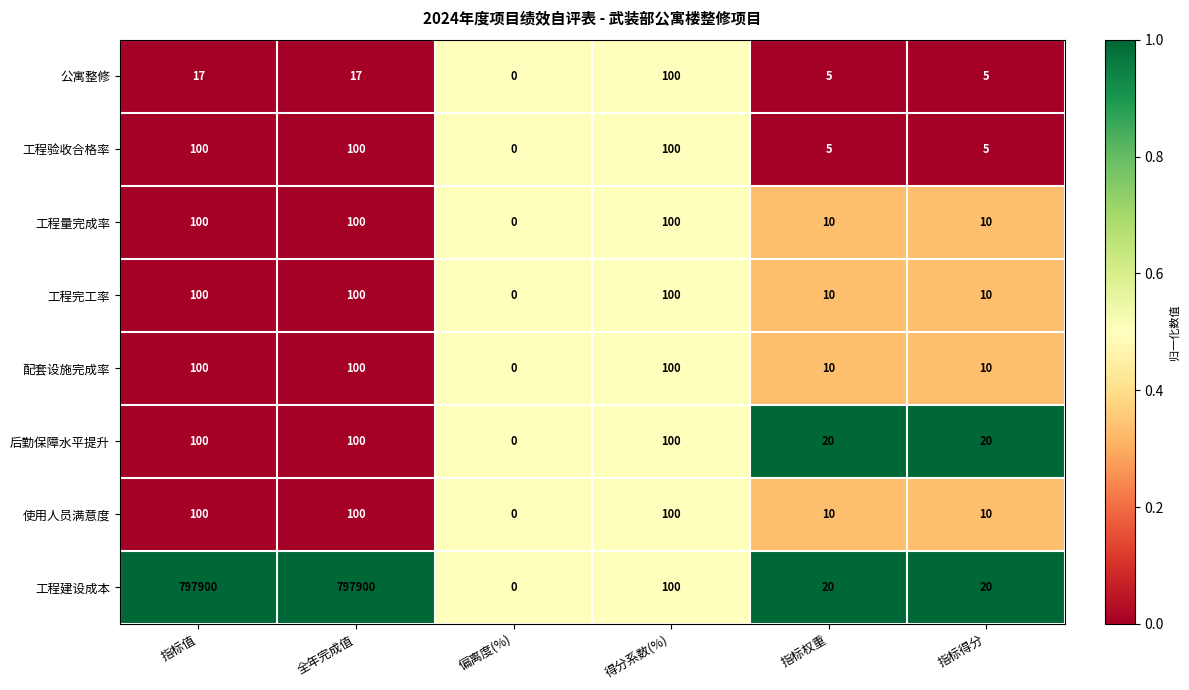

What is the sum of all 工程量完成率 values?

320